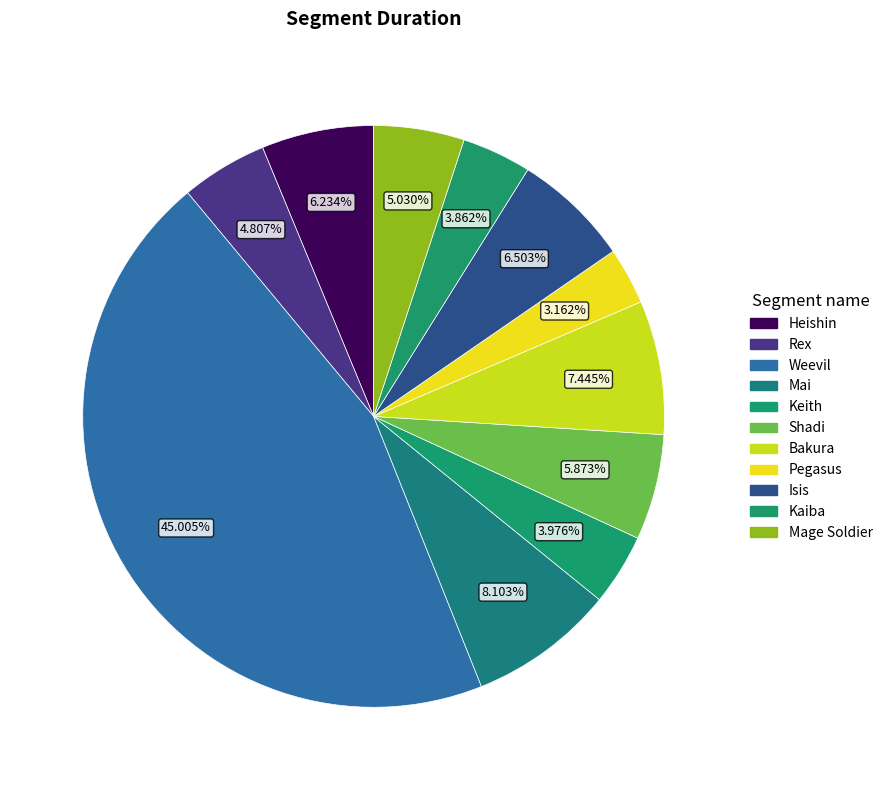

What is the ratio of the value at Kaiba to the value at Isis?

0.6